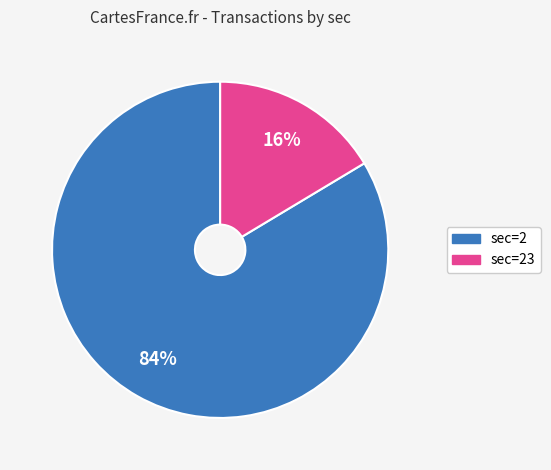

How many slices are in this pie chart?

2